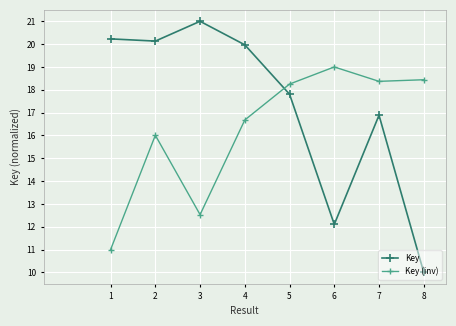

At how many categories does at least one series exceed 15?

8